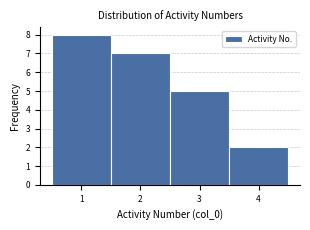

How tall is the bar that spans 2.5 to 3.5 on the x-axis? The values are not printed on the chart, so give them approximately, as read against the axis.

5